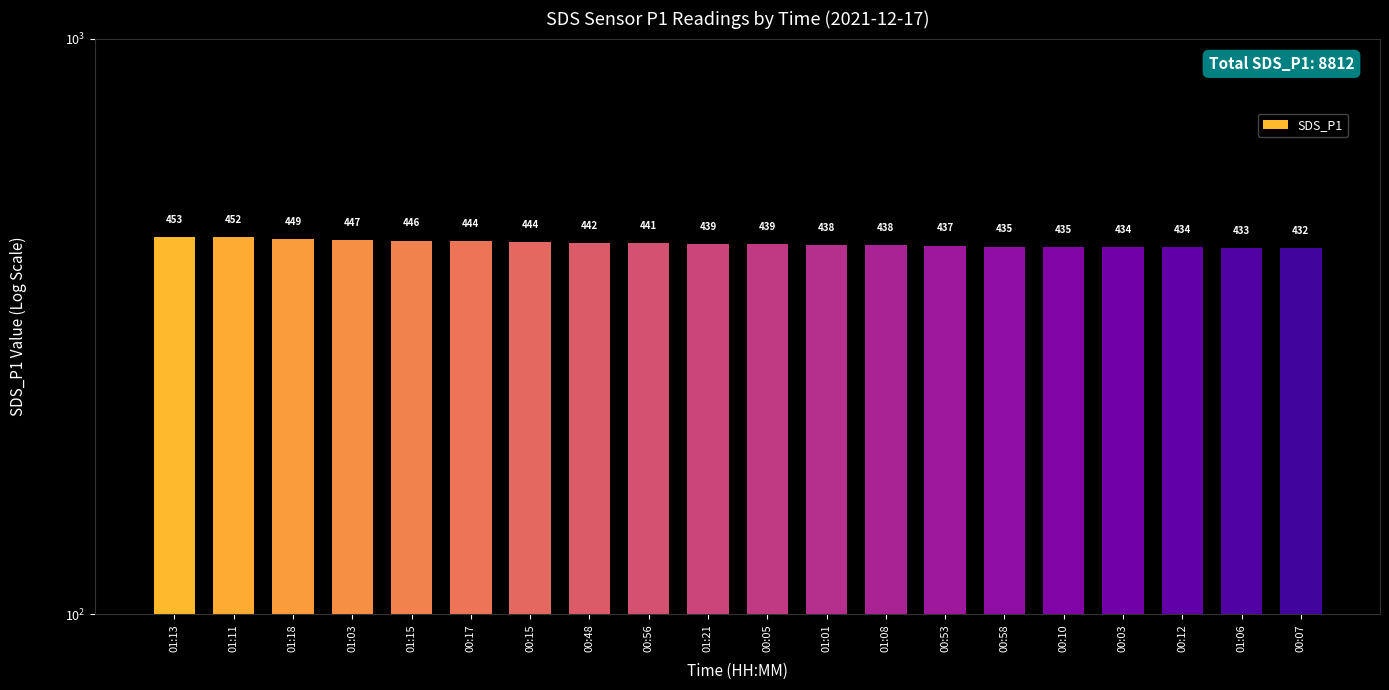

Is it true that the value at 01:08 is 703.8?

False